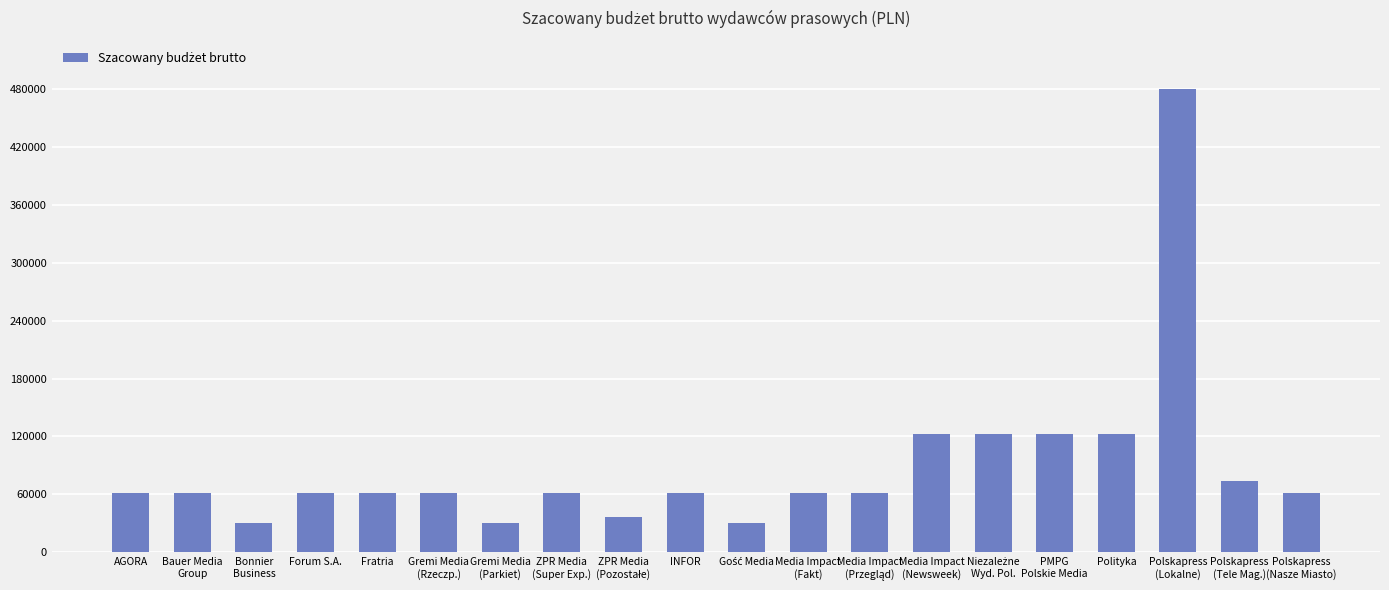

Reading left to right, extract all data points from this chart.

61500	61500	30750	61500	61500	61500	30750	61500	36900	61500	30750	61500	61500	123000	123000	123000	123000	479700	73800	61500